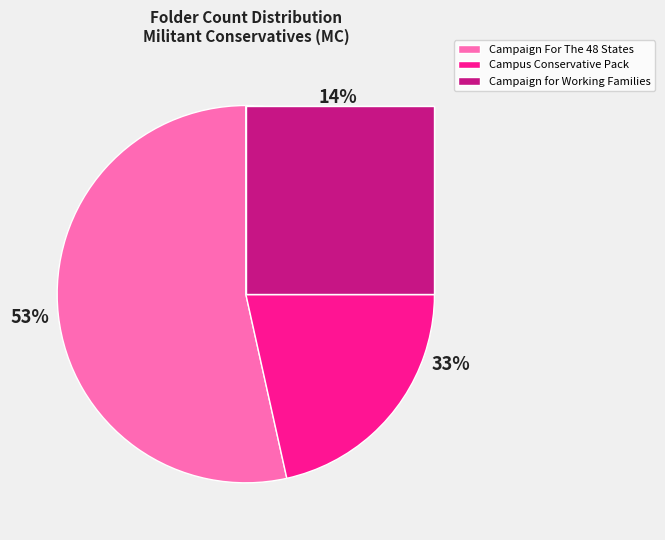

To the nearest percent, what percentage of the pie is Campaign For The 48 States?

53%